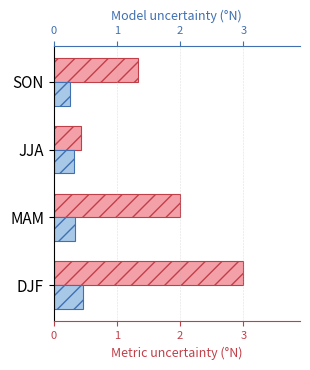

Reading left to right, extract all data points from this chart.

Metric uncertainty (°N): 0=3.0	1=2.0	2=0.4	3=1.3
Model uncertainty (°N): 0=0.5	1=0.3	2=0.3	3=0.2